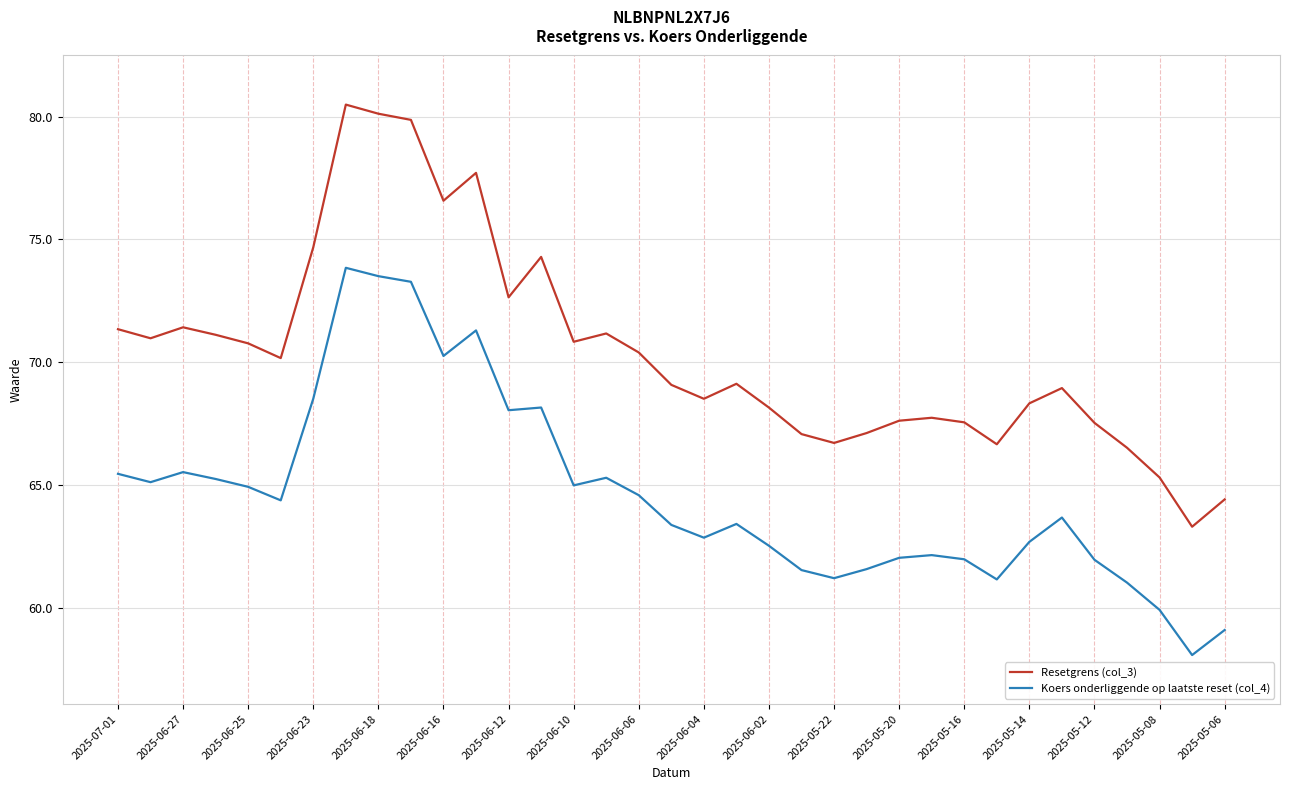

Does the chart have visible grid lines?

Yes